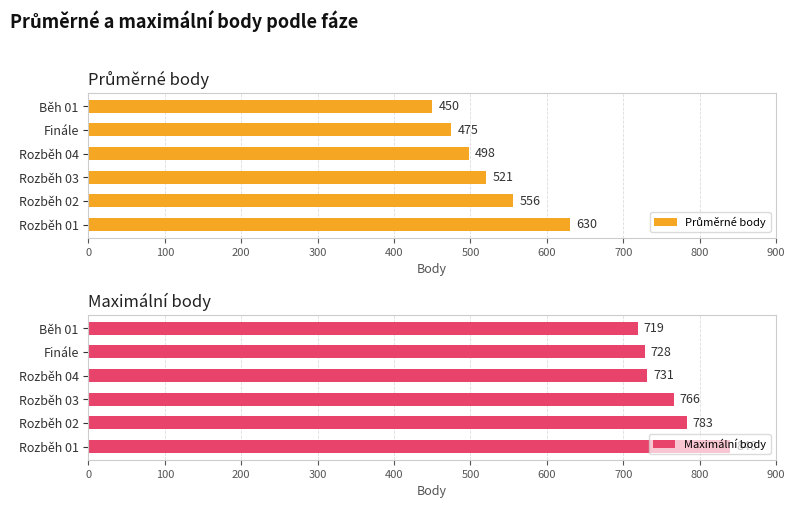

Rank the series by their maximum value, from lowest to highest.

Průměrné body, Maximální body